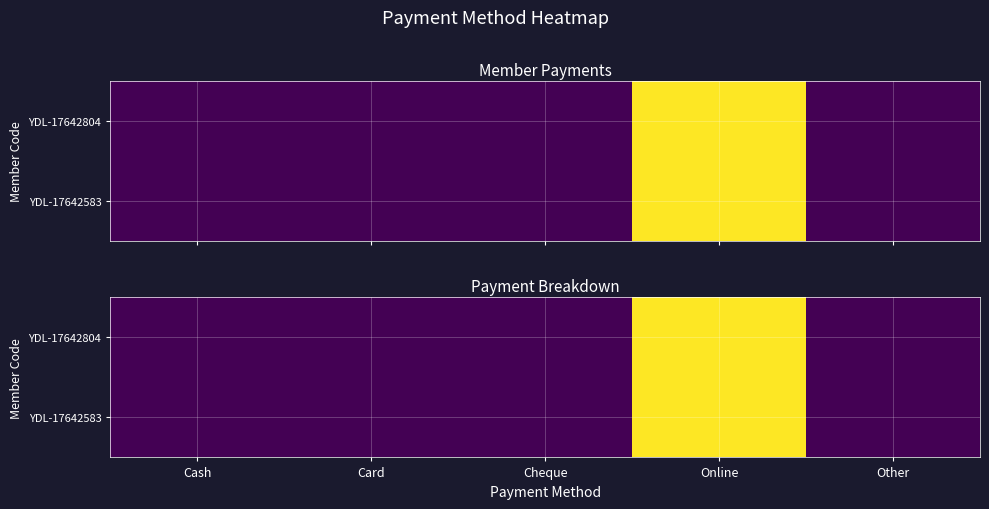

Which has a higher value, Cheque or Card?

Cheque